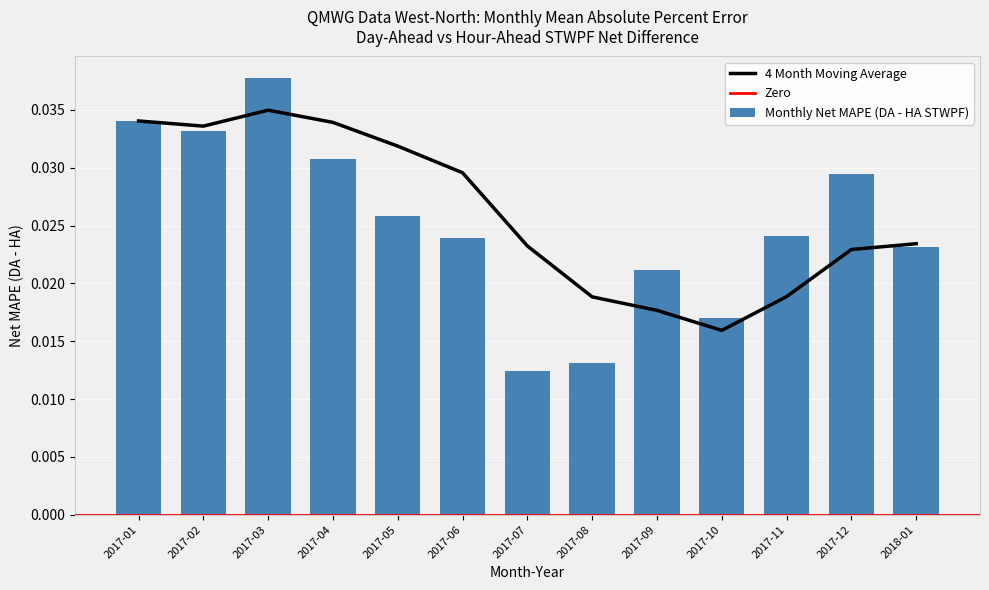

Which category has the highest value in the Monthly Net MAPE (DA - HA STWPF) series?

2017-03